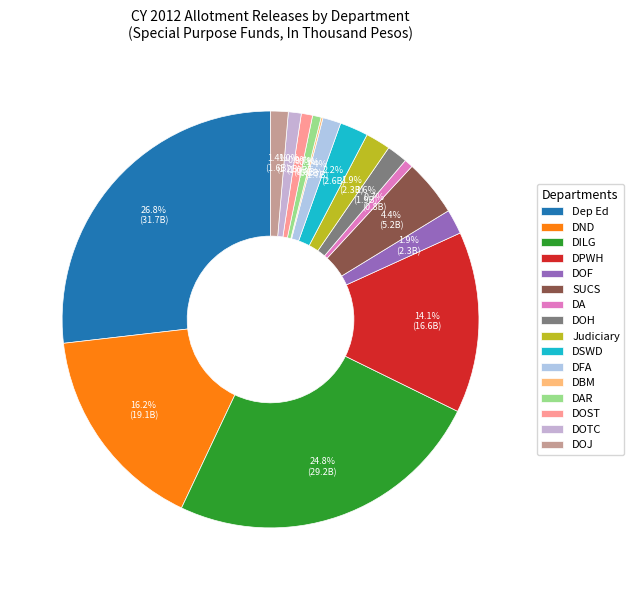

To the nearest percent, what is the average slice percentage?

6%